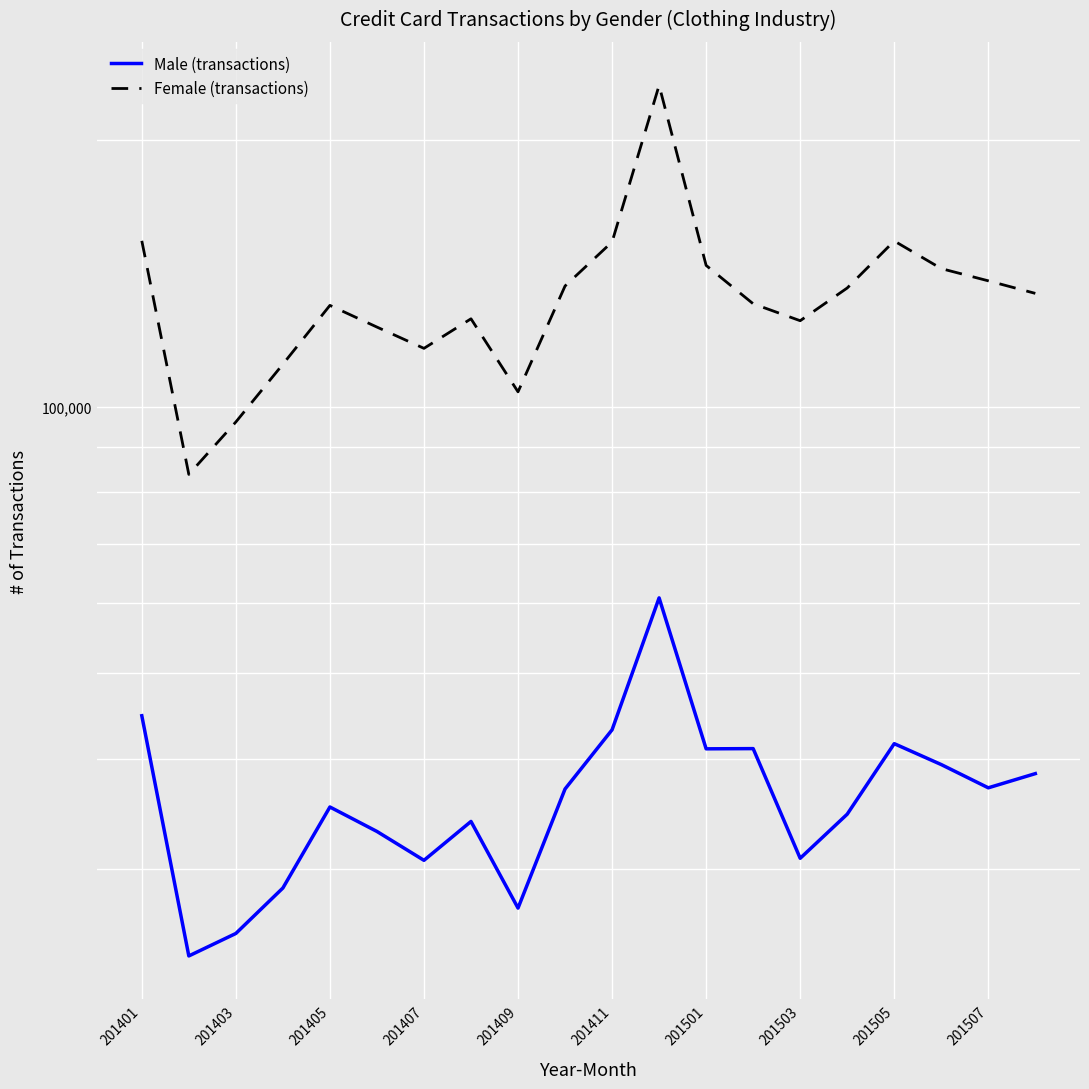

True or false: Female (transactions) and Male (transactions) cross at least once.

False